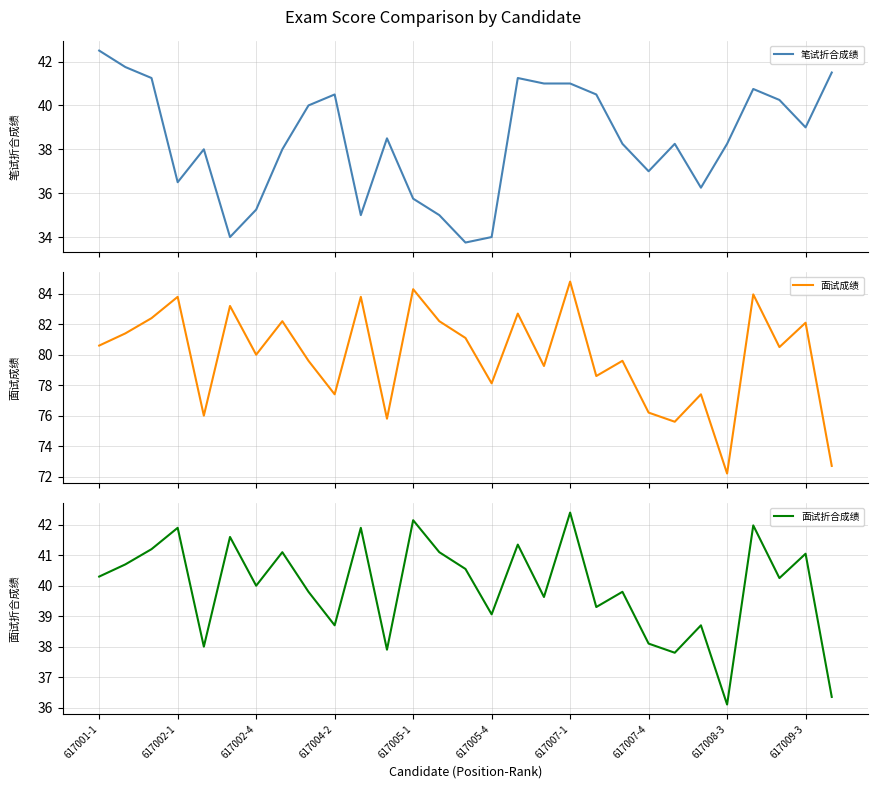

Which series has the largest total across all categories?

面试成绩